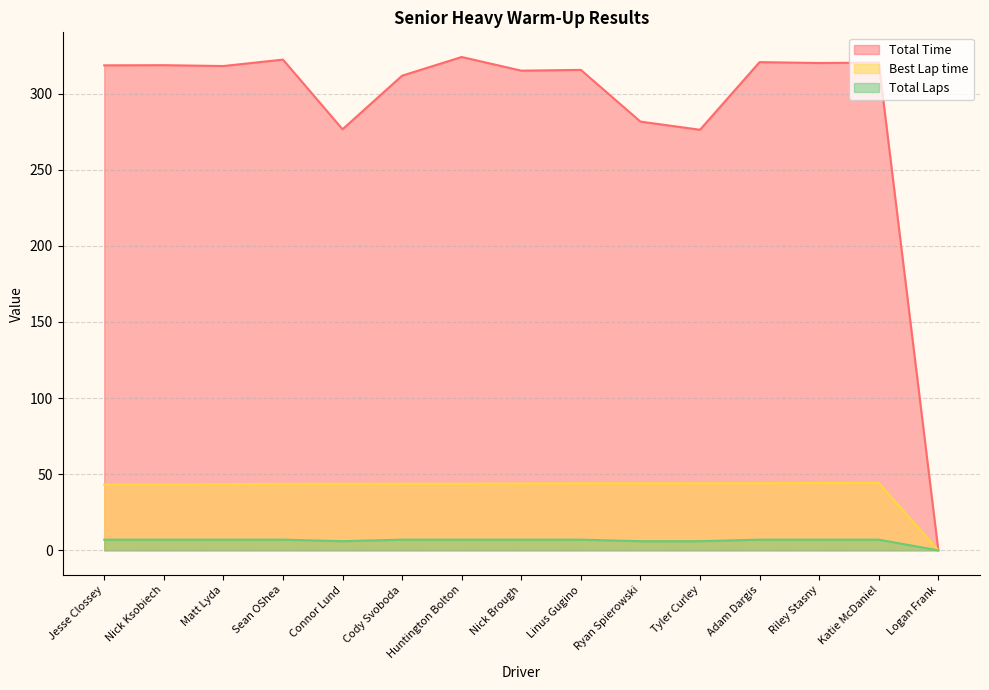

In Best Lap time, how many points are higher than both neighbors (excluding endpoints)?

1